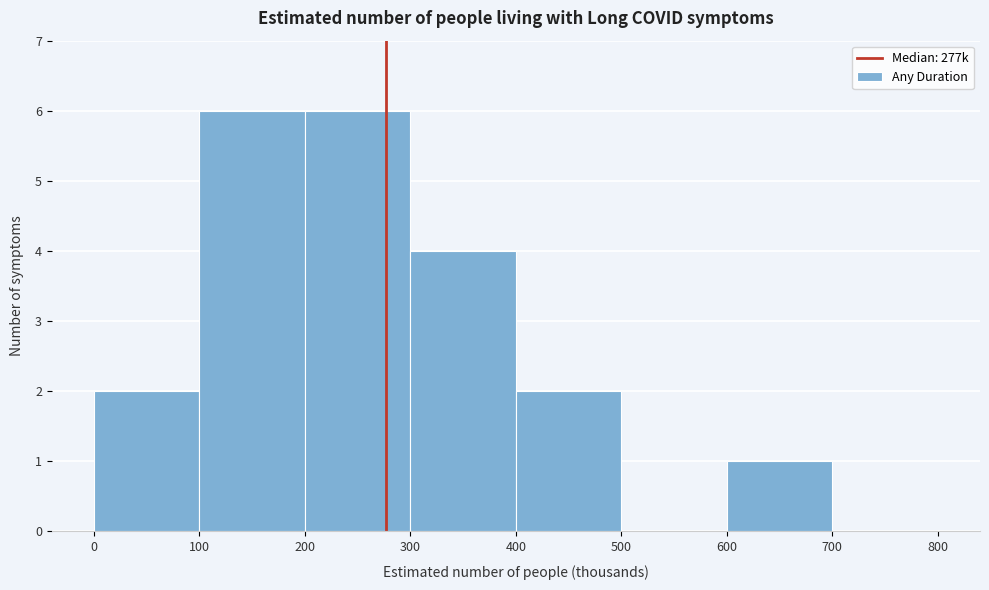

Reading left to right, transcribe this chart: for each bar, give the range it covers on the x-axis and its height. The values are not printed on the chart, so give them approximately, as read against the axis.

0 to 100: 2
100 to 200: 6
200 to 300: 6
300 to 400: 4
400 to 500: 2
500 to 600: 0
600 to 700: 1
700 to 800: 0